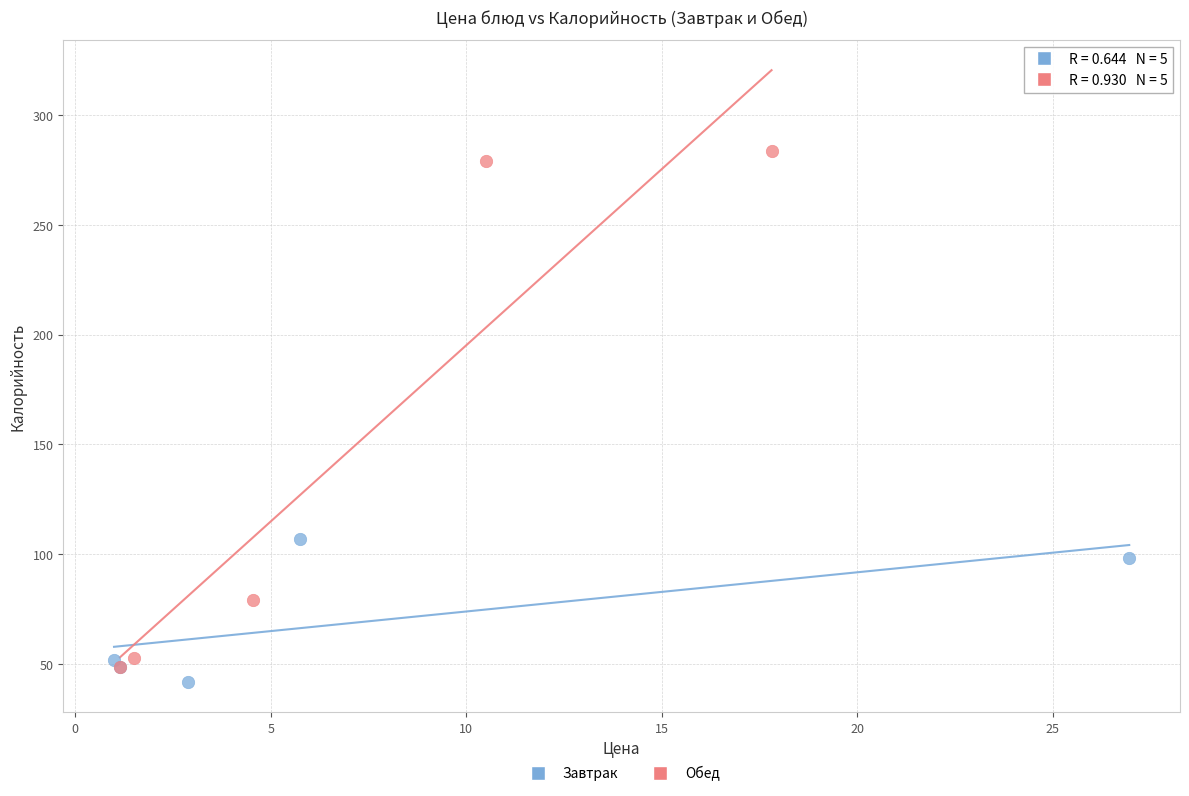

Which series has the largest Y range (max minus min)?

Обед